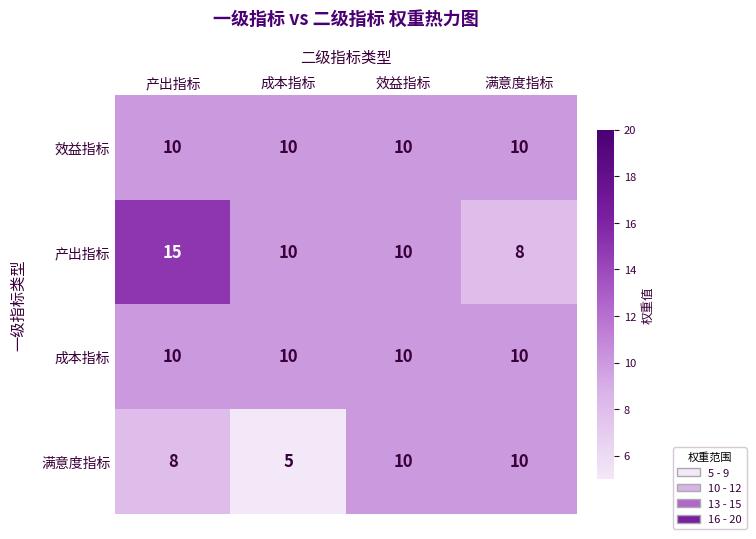

What is the sum of all 满意度指标 values?

33